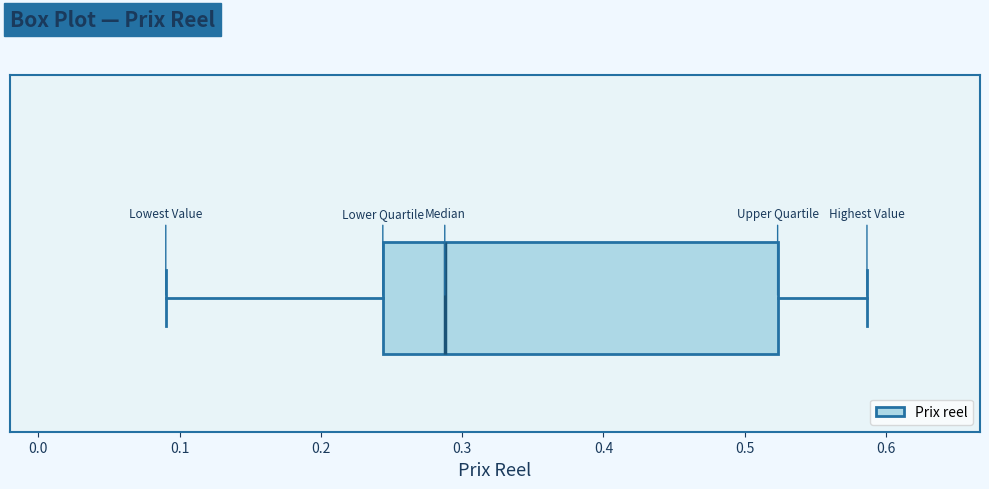

Read this box plot against the x-axis: the position of the median line, the range covered by the box, and the ends of both whiskers. The values are not printed on the chart, so give them approximately, as read against the axis.

median 0.29, box 0.24 to 0.52, whiskers 0.09 to 0.59